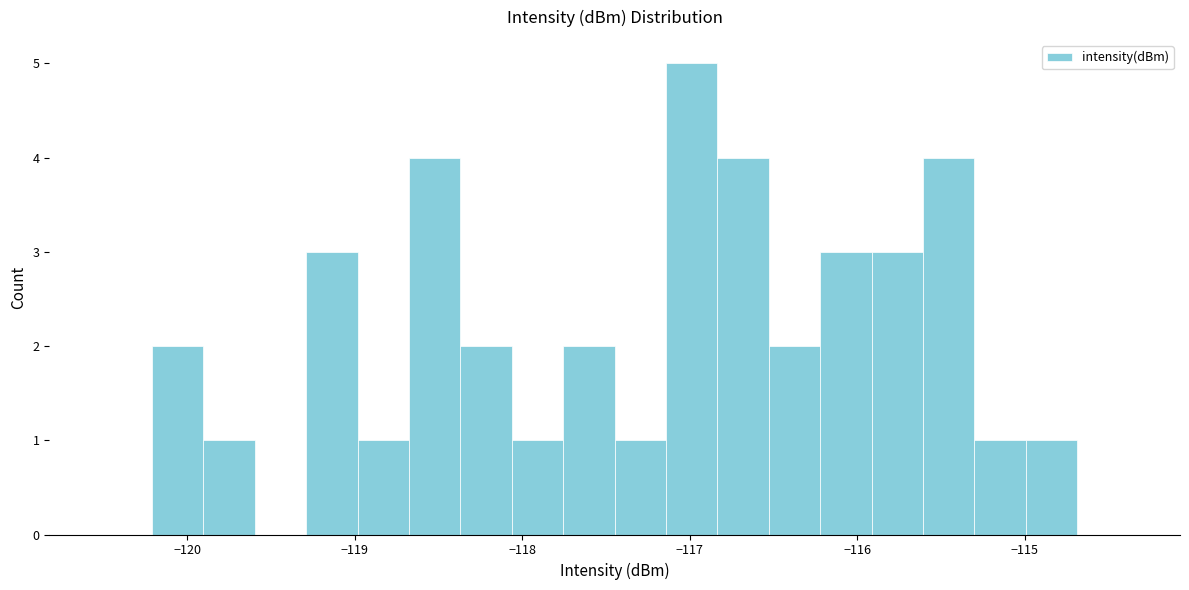

Around what value on the x-axis is the tallest bar? Give the approximate position of its centre, as read against the axis.

-117.0